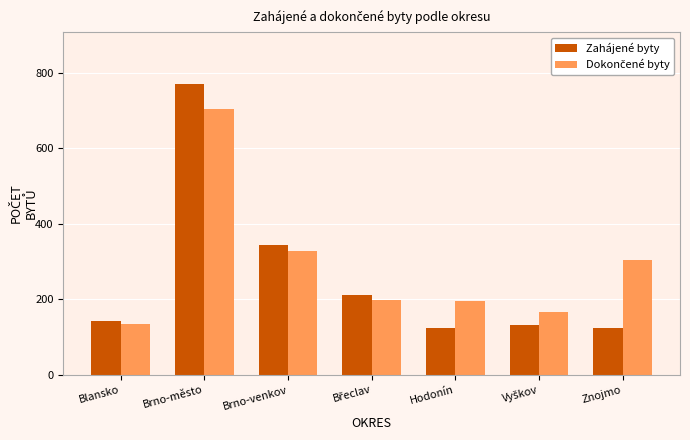

What is the label of the 2nd bar from the left?

Brno-město